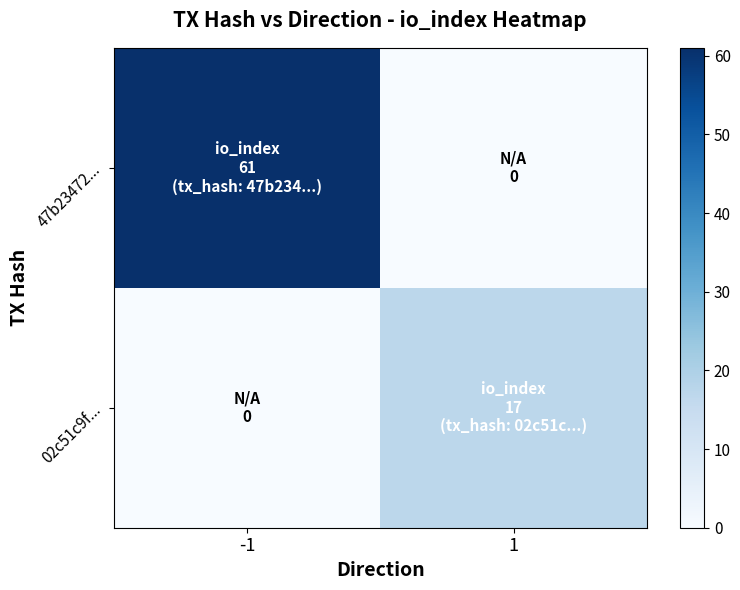

Count the number of categories in the chart.

2